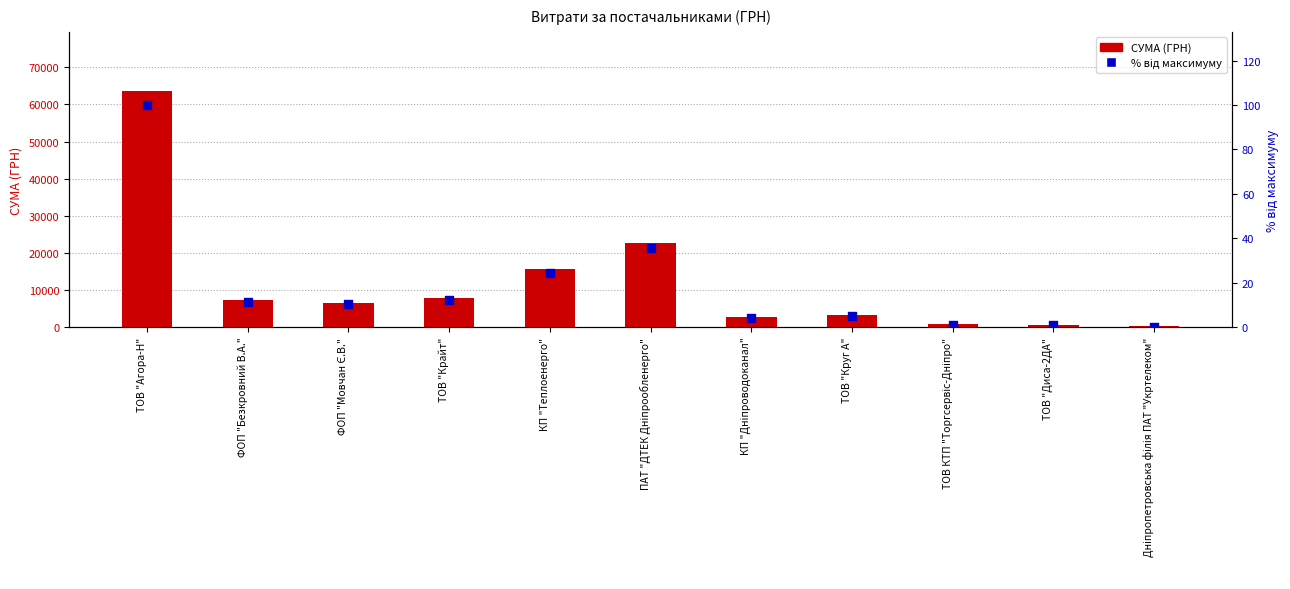

At how many categories does at least one series exceed 45878?

1